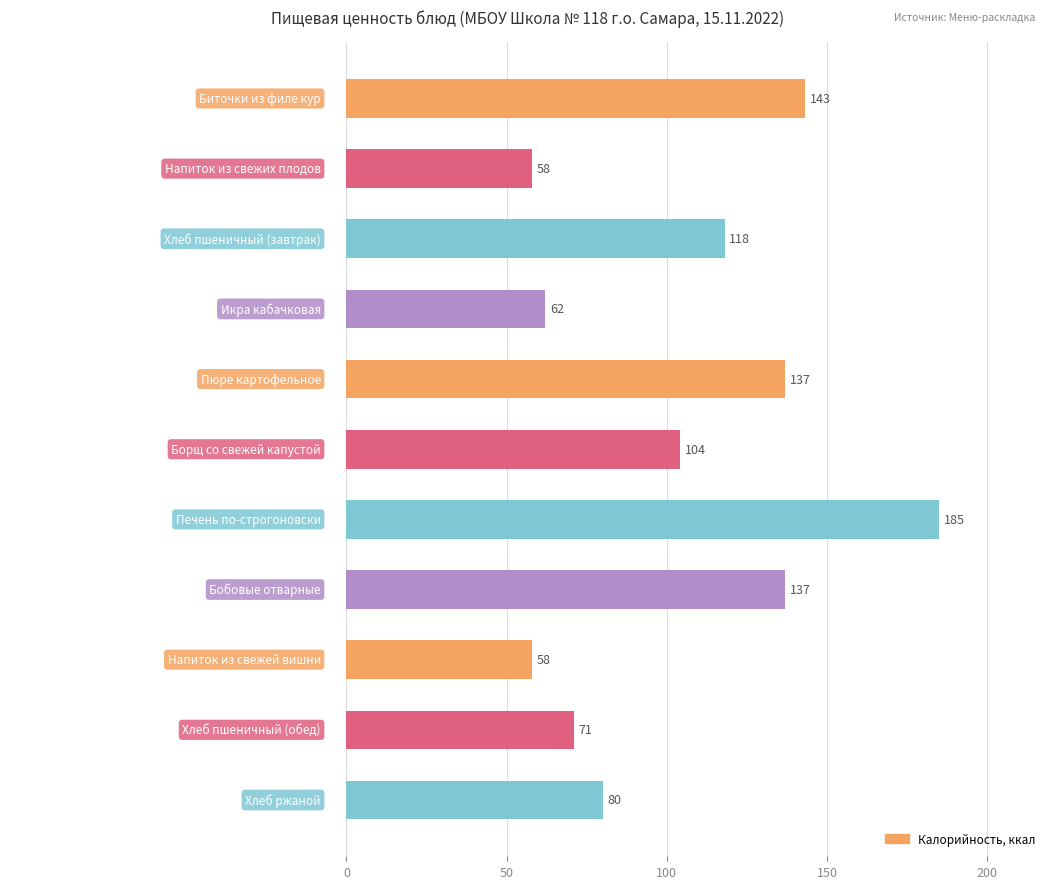

What is the sum of all values?

1153